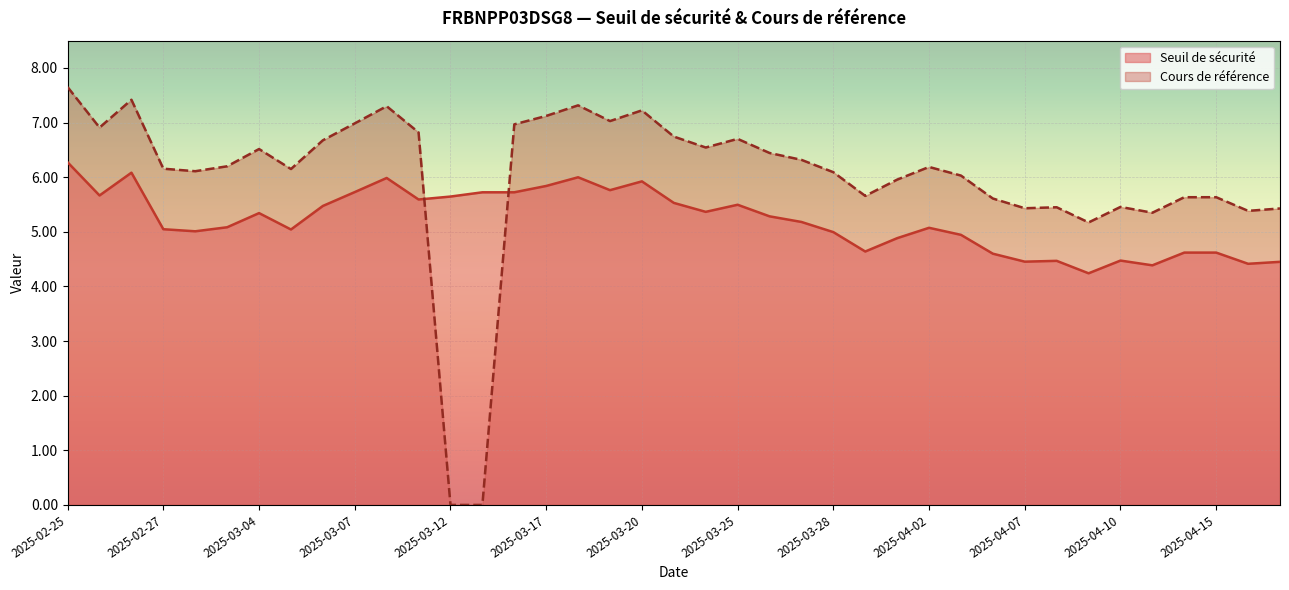

Is it true that Cours de référence equals 8.0 at 2025-04-08?

False